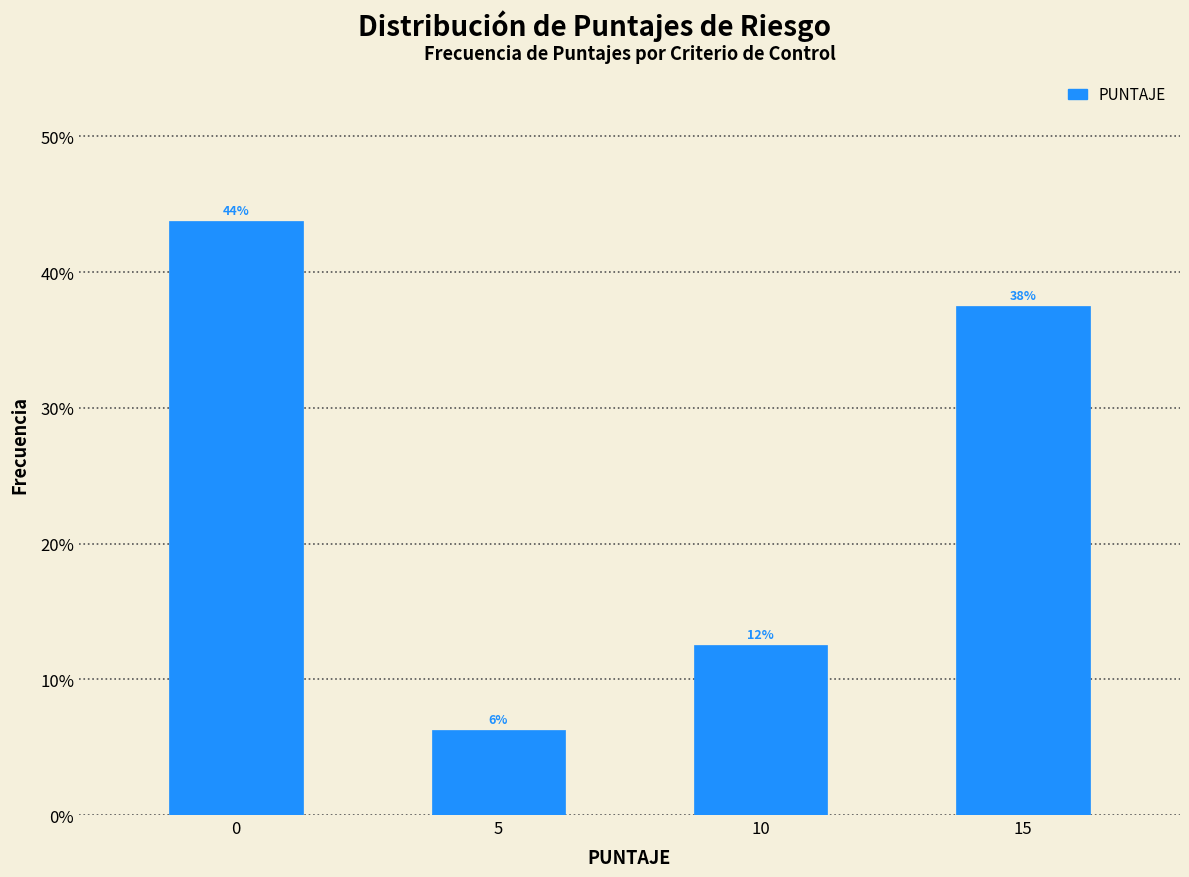

Are the bars horizontal?

No